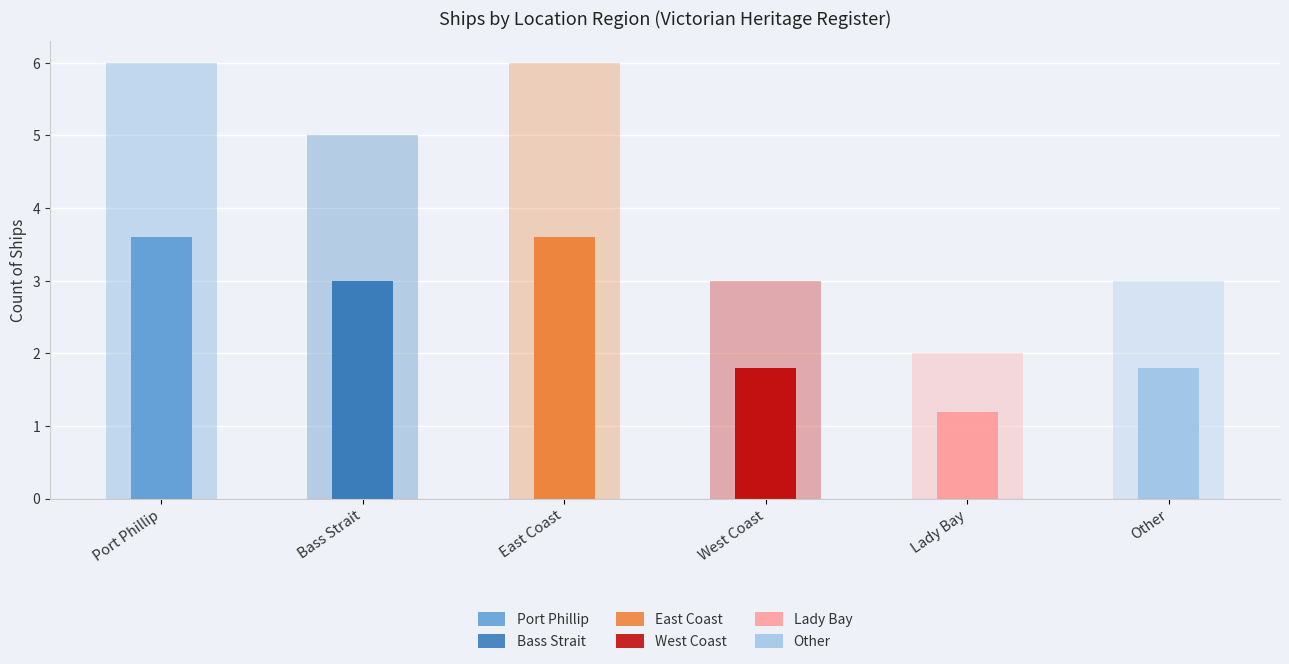

What is the label of the 3rd bar from the left?

East Coast